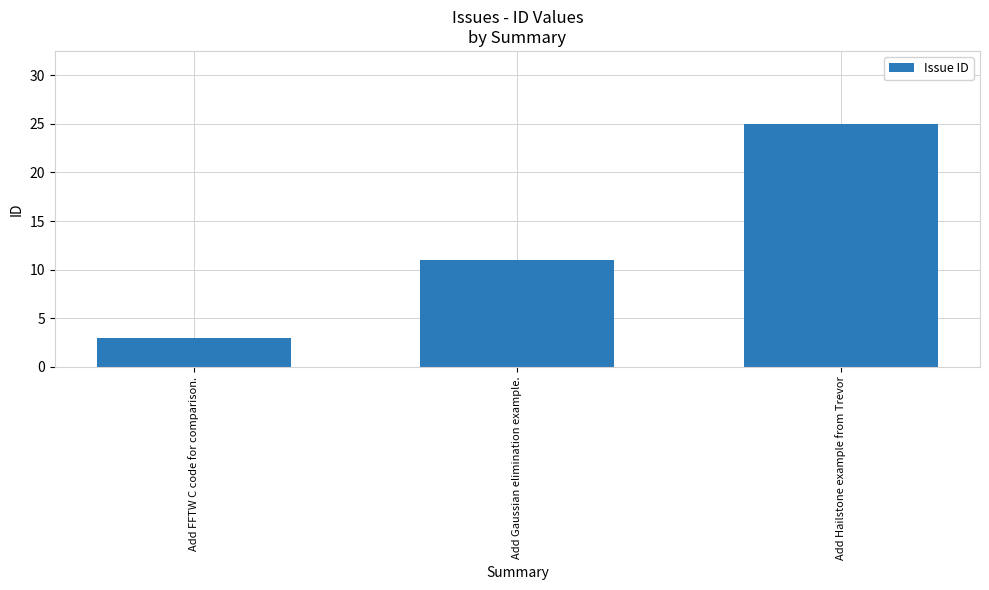

List the labels in order of value, smallest first.

Add FFTW C code for comparison., Add Gaussian elimination example., Add Hailstone example from Trevor